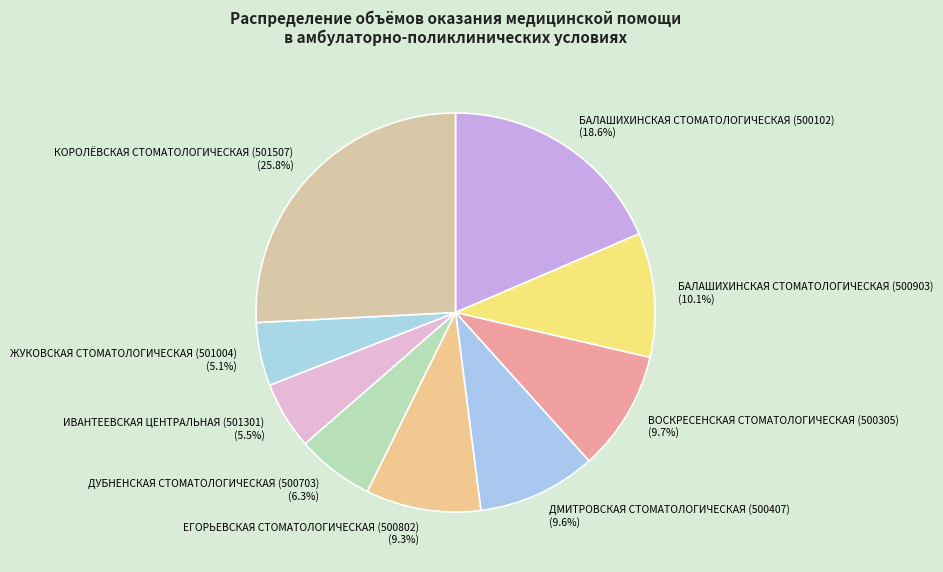

Is it true that ДМИТРОВСКАЯ СТОМАТОЛОГИЧЕСКАЯ (500407) is 10% of the pie?

True